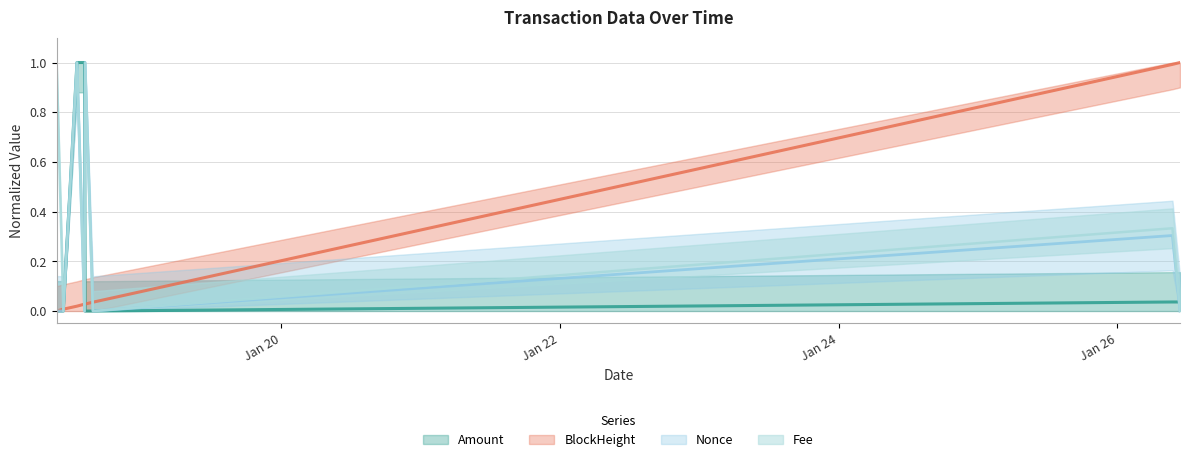

In Amount, how many points are higher than both neighbors (excluding endpoints)?

2